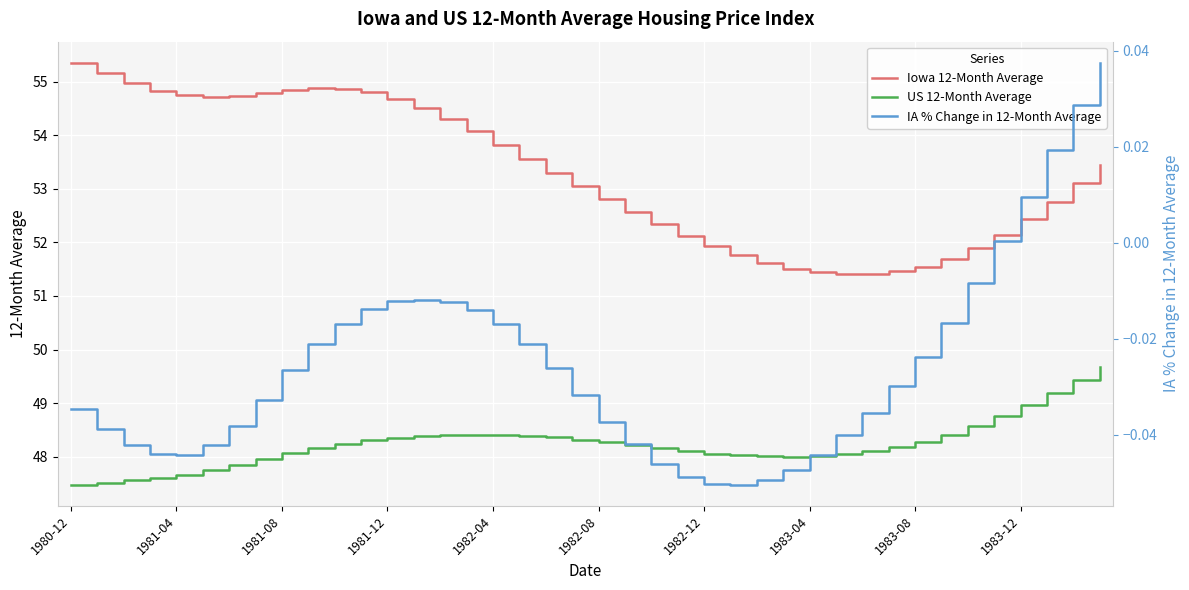

Which series has the largest total across all categories?

Iowa 12-Month Average